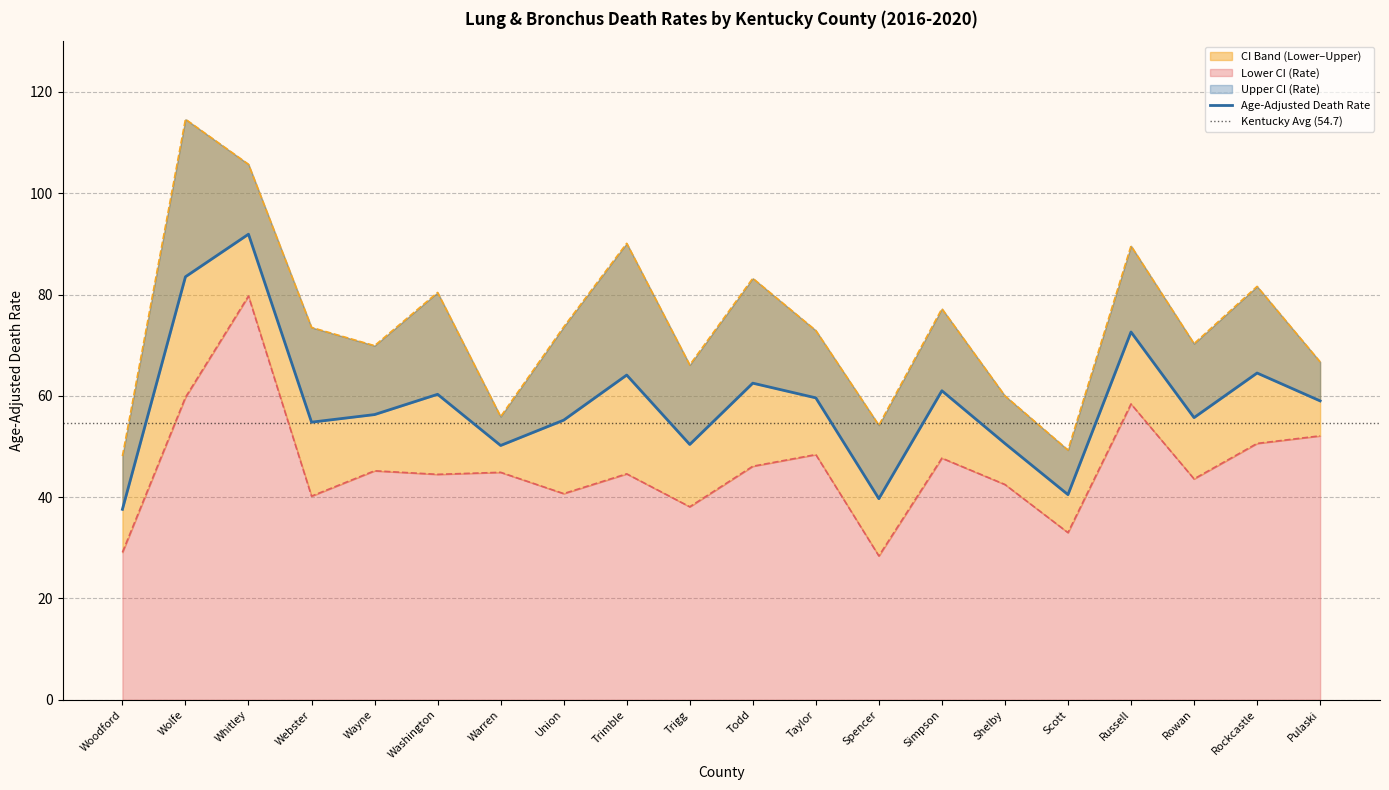

Rank the series by their maximum value, from highest to lowest.

Upper CI (Rate), Age-Adjusted Death Rate, Lower CI (Rate)